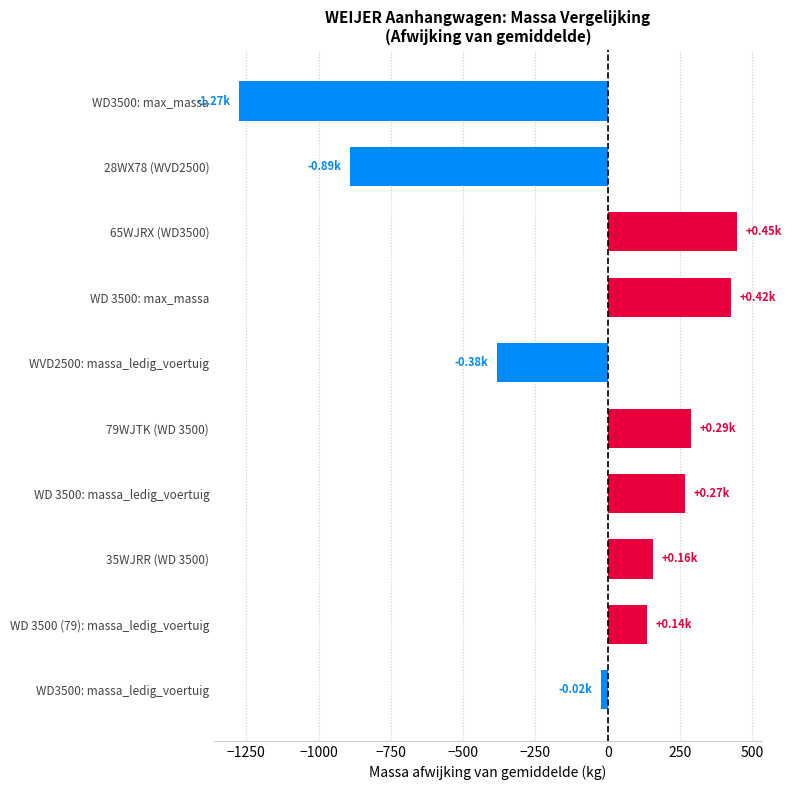

Between WVD2500: massa_ledig_voertuig and WD 3500: max_massa, which is larger?

WD 3500: max_massa